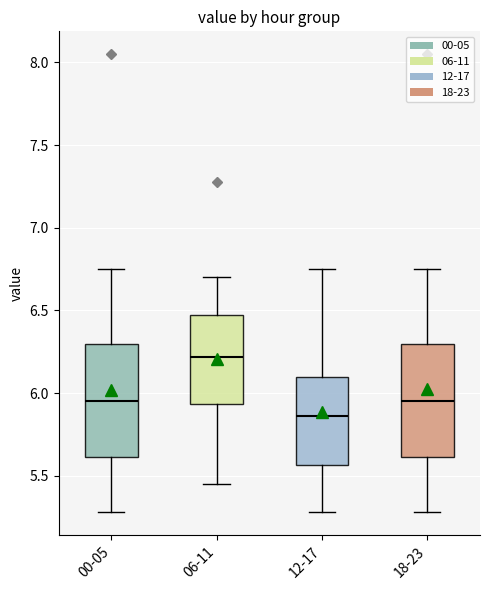

Reading left to right, transcribe this box plot: for each box, give where its median line is, the range the box spans, and where its two whiskers end, as read against the y-axis. The values are not printed on the chart, so give them approximately, as read against the axis.

00-05: median 5.95, box 5.60 to 6.30, whiskers 5.30 to 6.75
06-11: median 6.20, box 5.95 to 6.45, whiskers 5.45 to 6.70
12-17: median 5.85, box 5.55 to 6.10, whiskers 5.30 to 6.75
18-23: median 5.95, box 5.60 to 6.30, whiskers 5.30 to 6.75